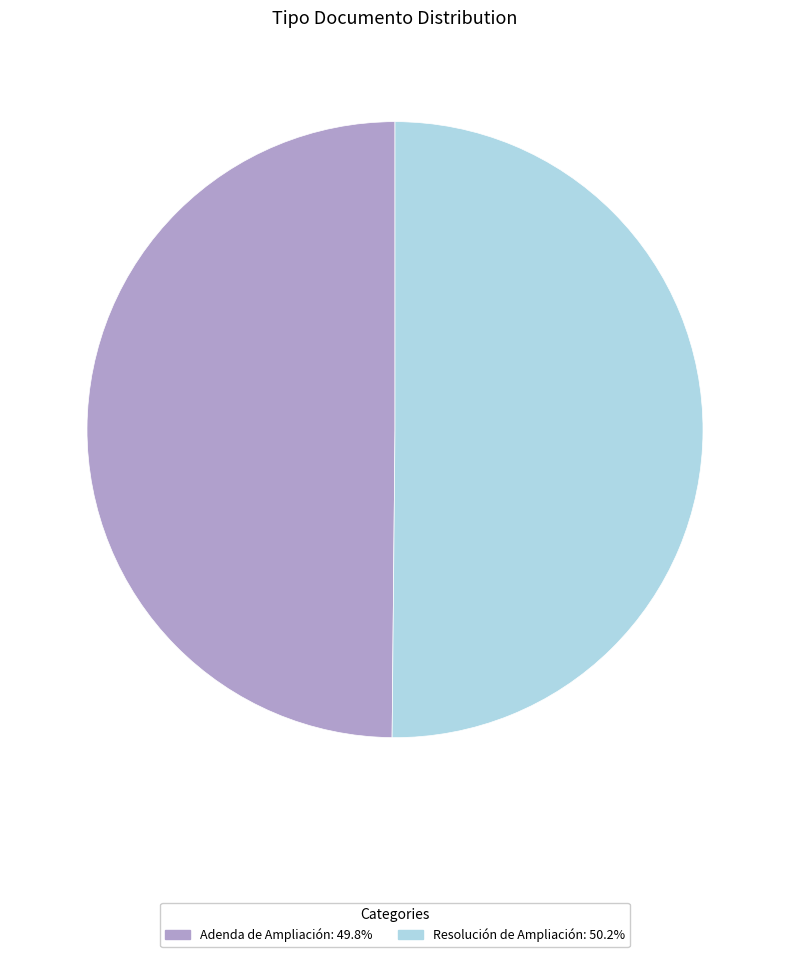

True or false: Resolución de Ampliación accounts for 50% of the total.

True